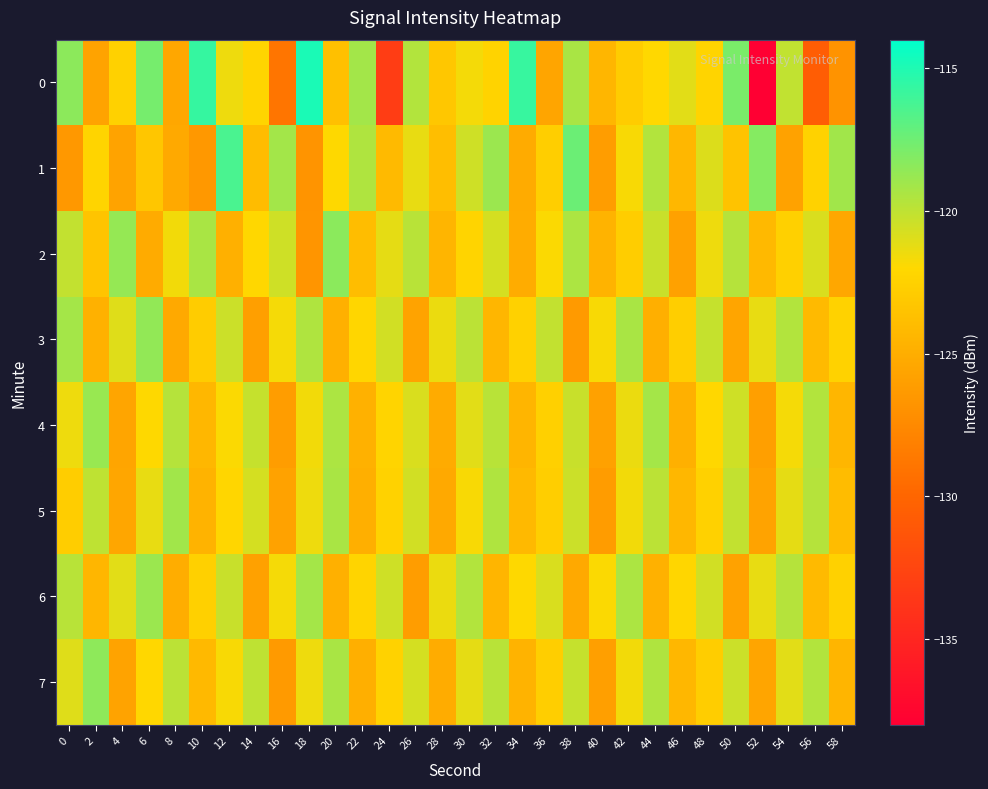

Rank the series by their maximum value, from highest to lowest.

0, 1, 2, 7, 3, 4, 6, 5